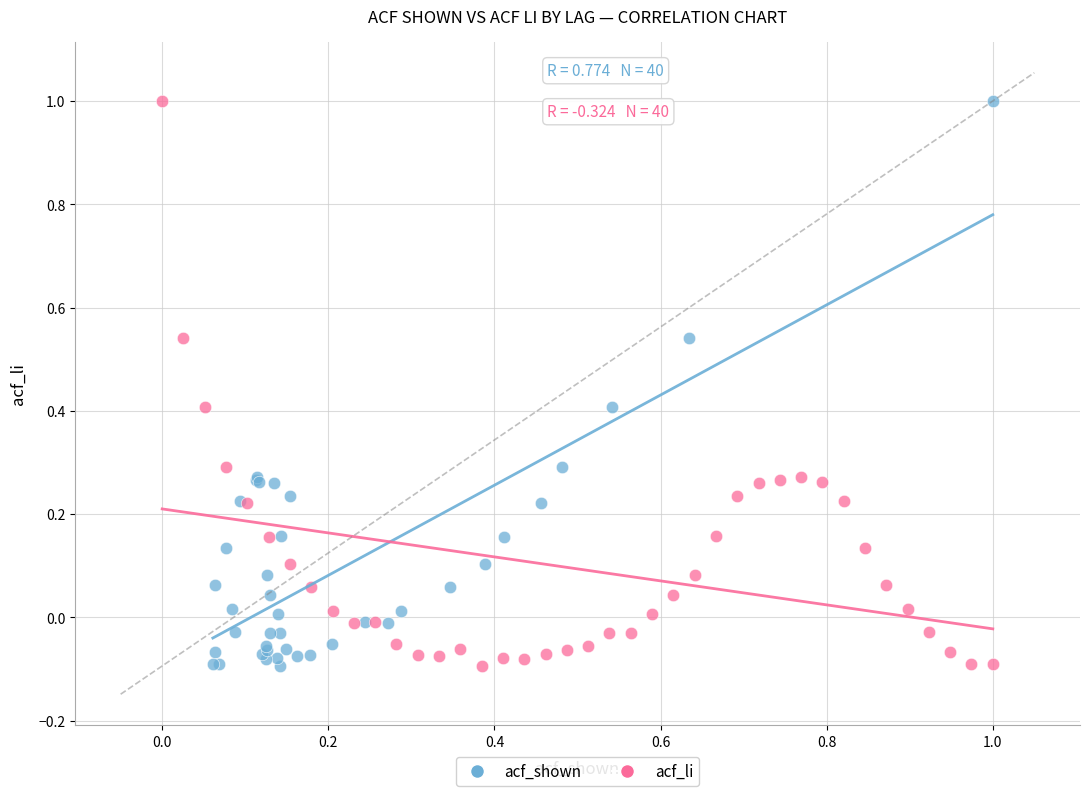

What are all the series names shown in the legend?

acf_shown, acf_li